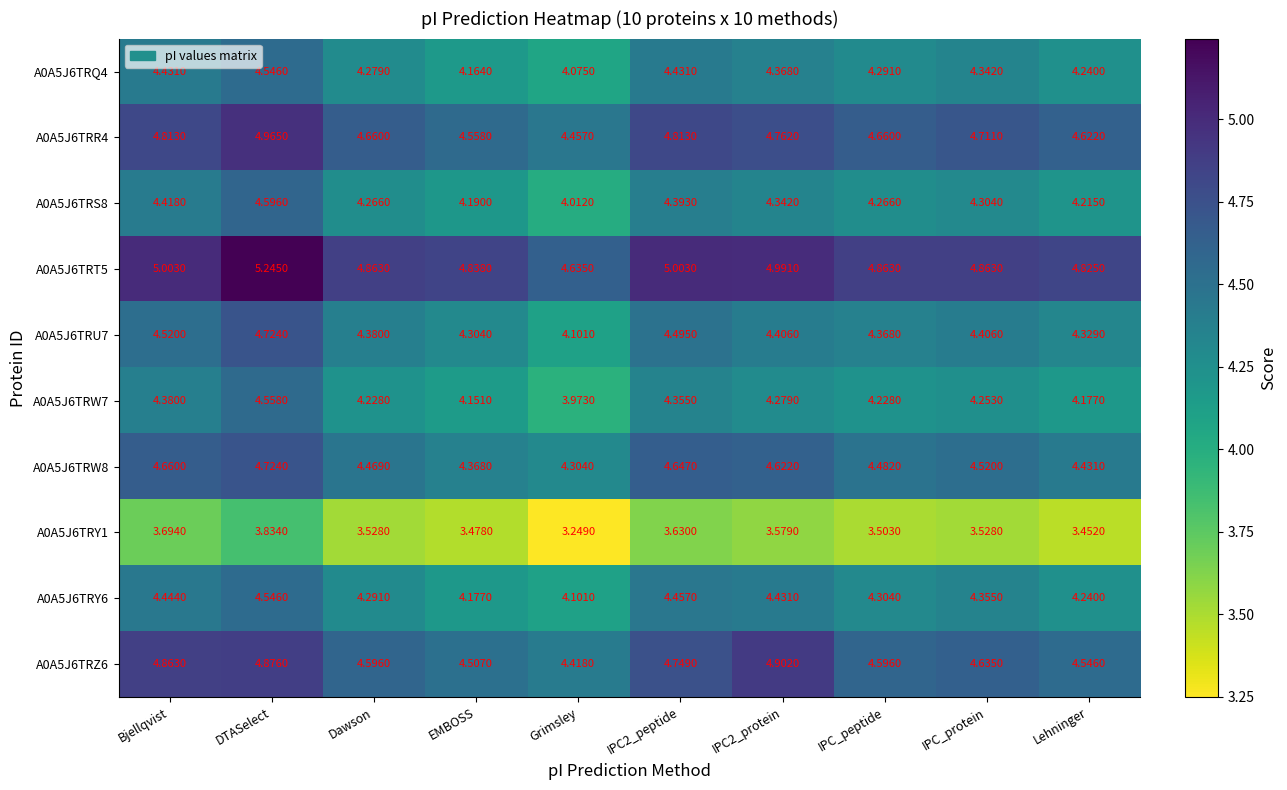

At which label is A0A5J6TRQ4 closest to 4?

Grimsley